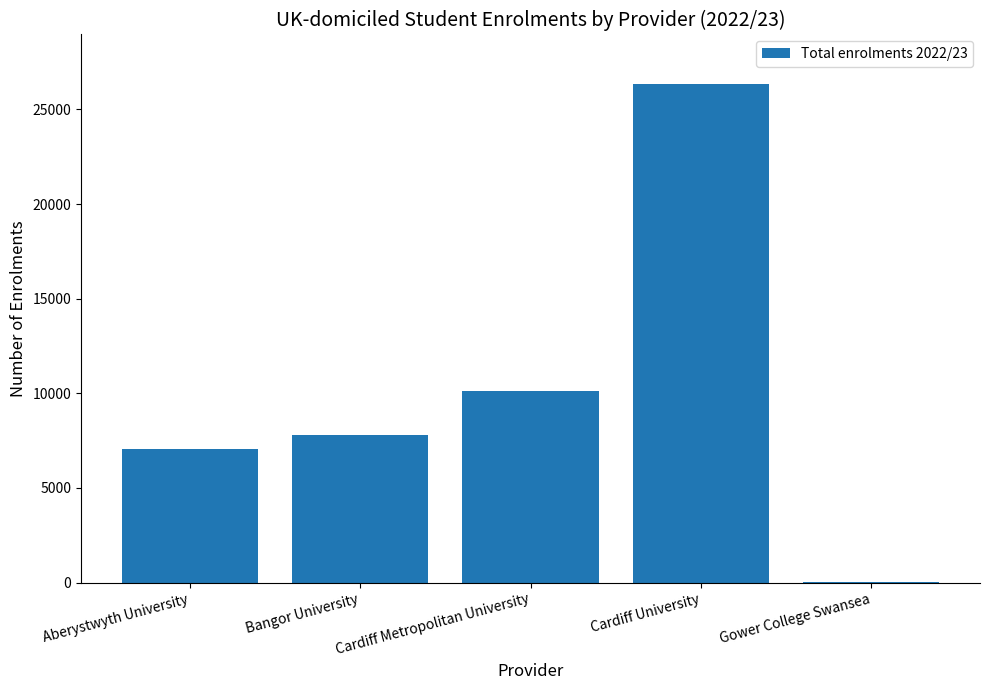

Does the chart contain stacked bars?

No